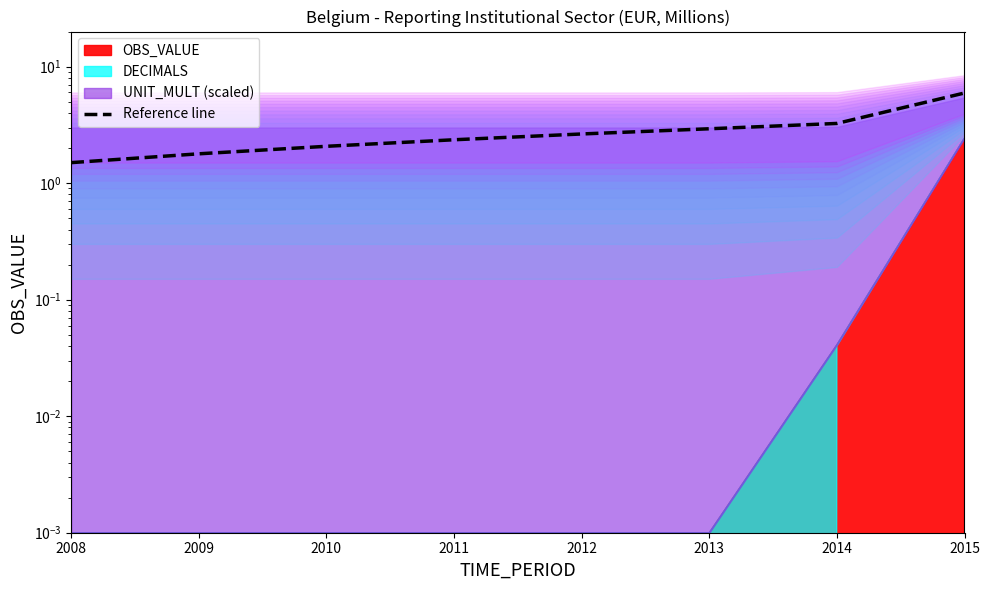

How many lines are shown in the chart?

1